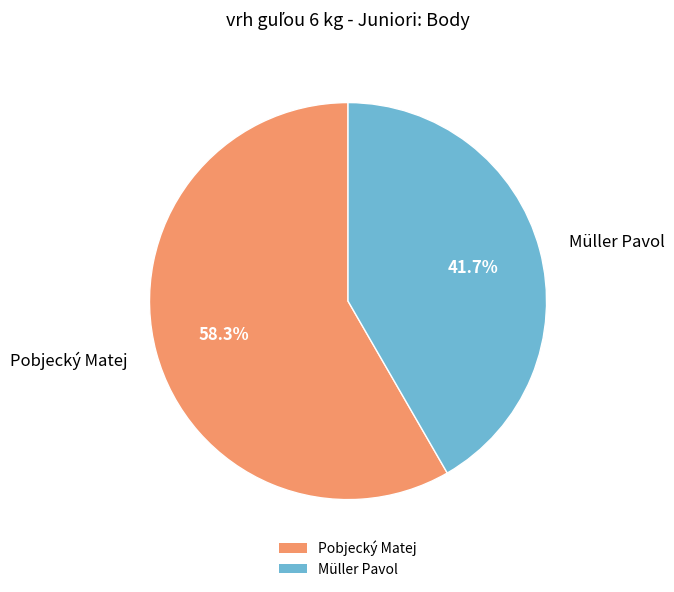

What is the ratio of the value at Müller Pavol to the value at Pobjecký Matej?

0.7